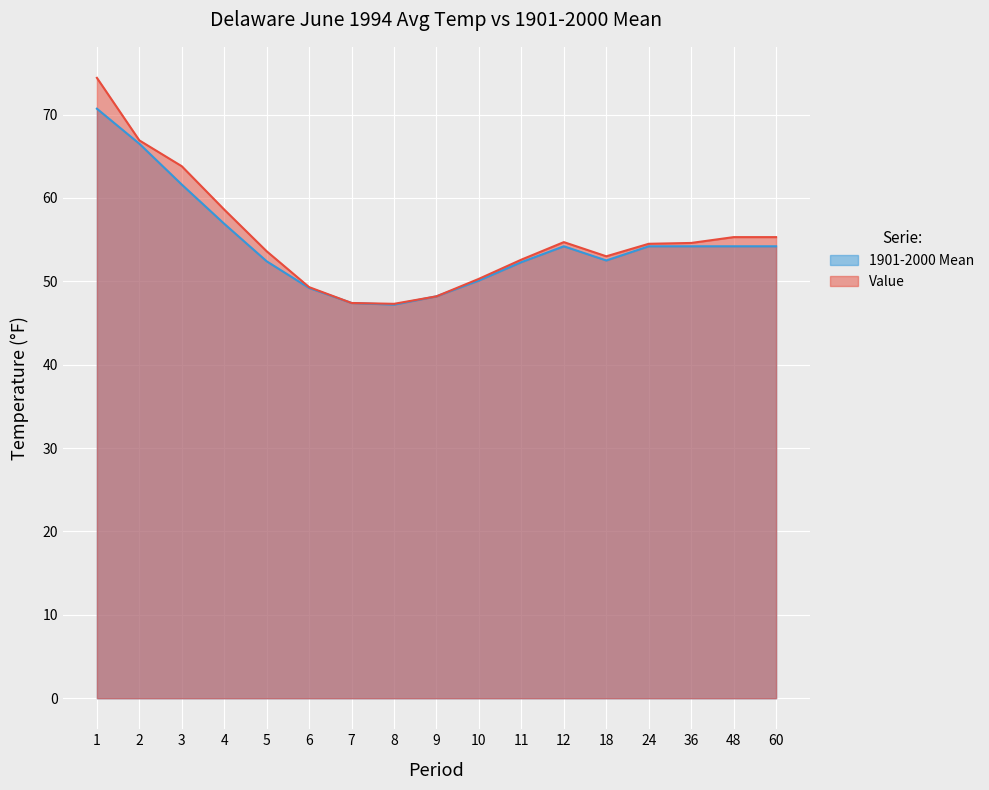

Reading right to left, transcribe all the data shown in this chart.

Value: 60=55.3	48=55.3	36=54.6	24=54.5	18=53.0	12=54.7	11=52.6	10=50.3	9=48.2	8=47.3	7=47.4	6=49.3	5=53.6	4=58.6	3=63.8	2=66.9	1=74.4
1901-2000 Mean: 60=54.2	48=54.2	36=54.2	24=54.2	18=52.5	12=54.2	11=52.3	10=50.1	9=48.2	8=47.2	7=47.4	6=49.2	5=52.4	4=56.9	3=61.6	2=66.5	1=70.7